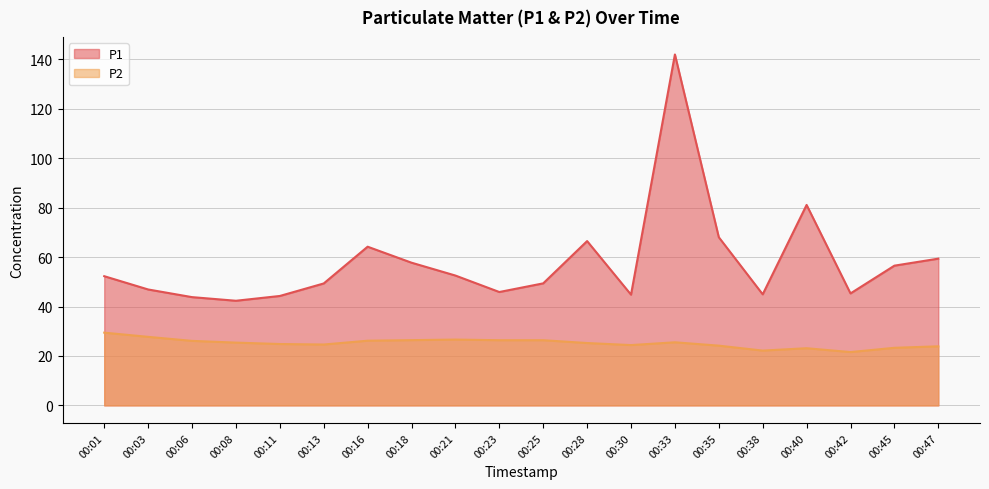

How many lines are shown in the chart?

2